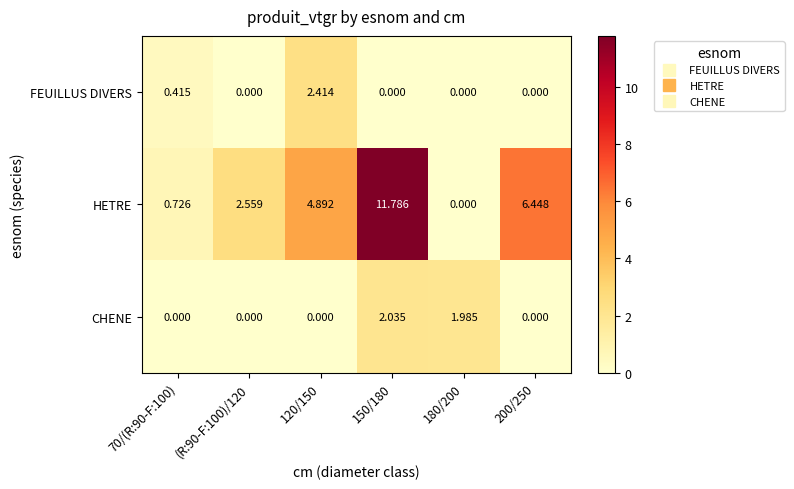

Rank the series by their maximum value, from highest to lowest.

HETRE, FEUILLUS DIVERS, CHENE